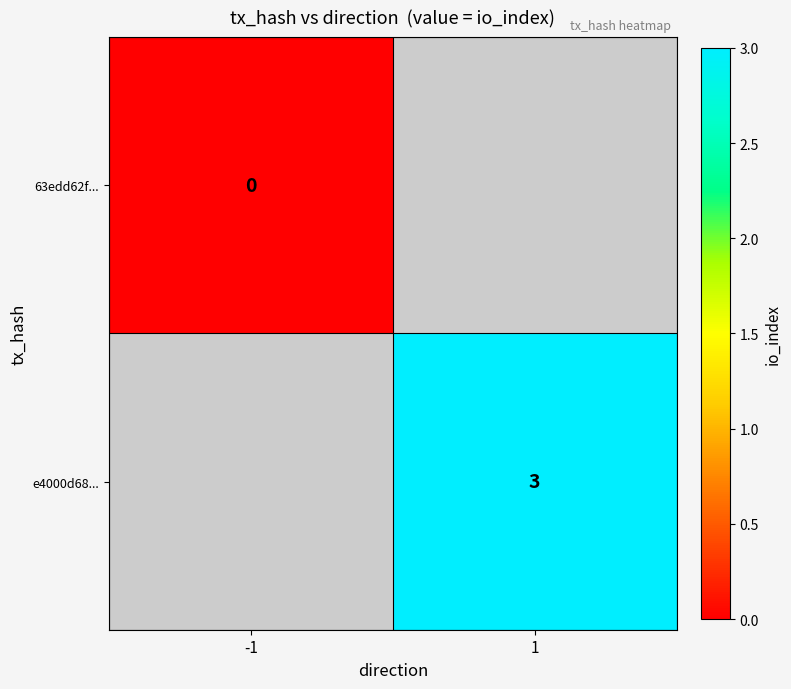

Is it true that e4000d68... equals 5 at 1?

False